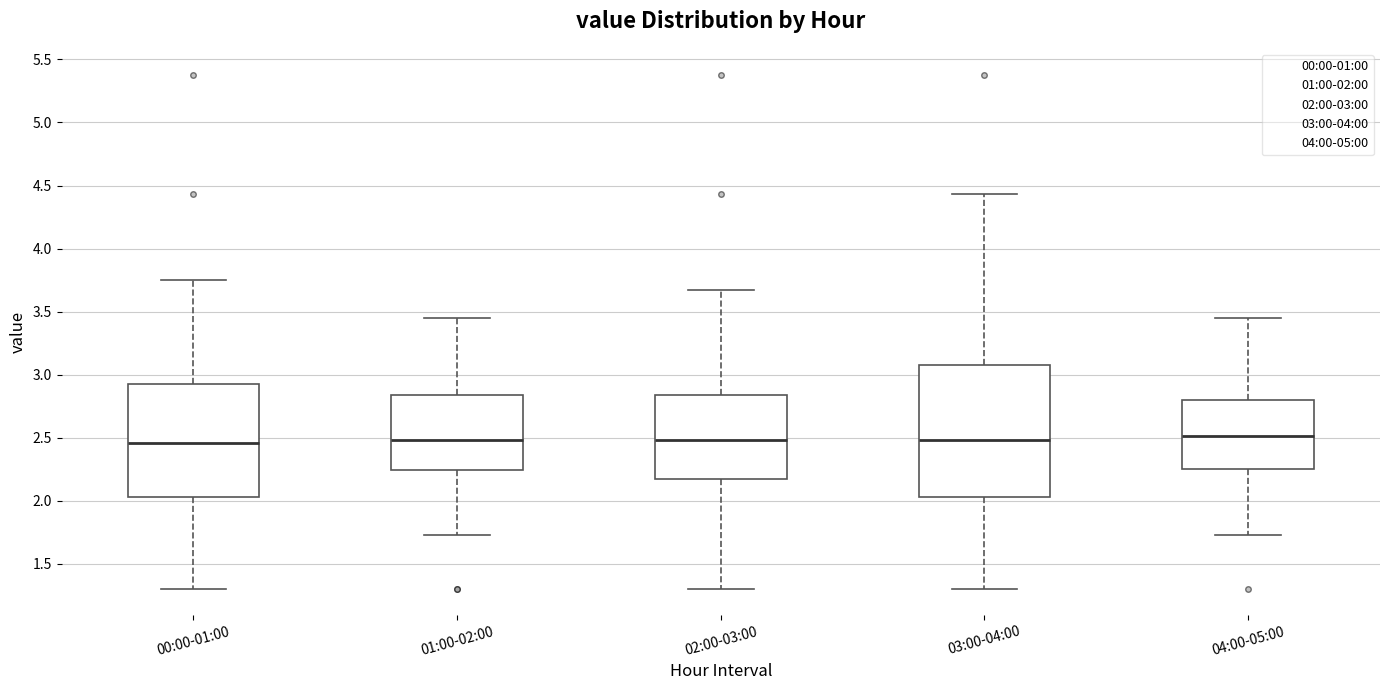

Reading left to right, transcribe this box plot: for each box, give where its median line is, the range the box spans, and where its two whiskers end, as read against the y-axis. The values are not printed on the chart, so give them approximately, as read against the axis.

00:00-01:00: median 2.45, box 2.05 to 2.95, whiskers 1.30 to 3.75
01:00-02:00: median 2.50, box 2.25 to 2.85, whiskers 1.75 to 3.45
02:00-03:00: median 2.50, box 2.20 to 2.85, whiskers 1.30 to 3.65
03:00-04:00: median 2.50, box 2.05 to 3.10, whiskers 1.30 to 4.45
04:00-05:00: median 2.50, box 2.25 to 2.80, whiskers 1.75 to 3.45